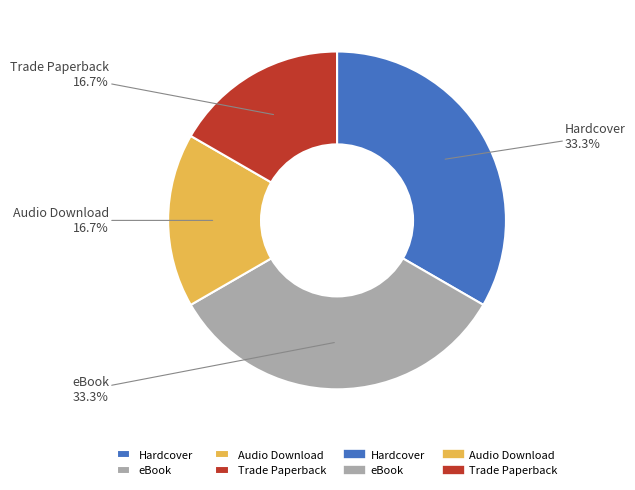

To the nearest percent, what is the difference between the largest and smallest slice percentages?

17%